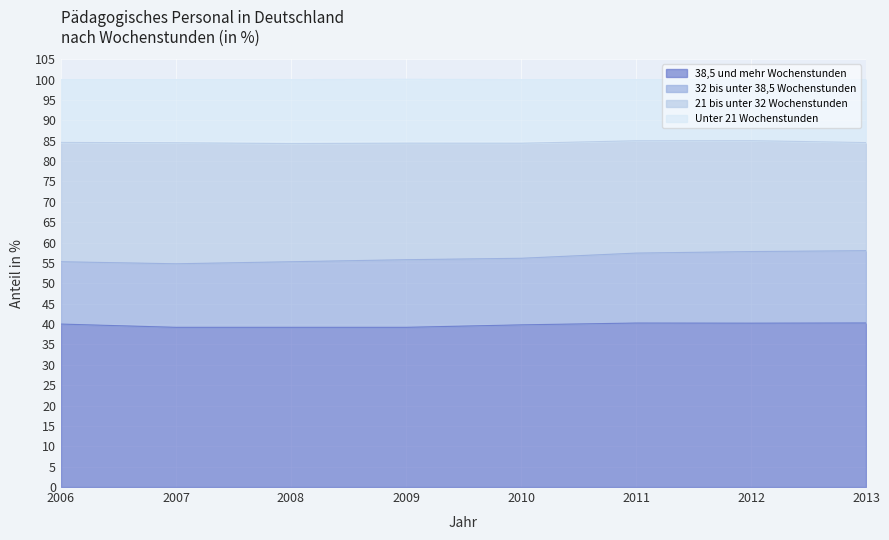

True or false: Unter 21 Wochenstunden and 38,5 und mehr Wochenstunden intersect in this chart.

False